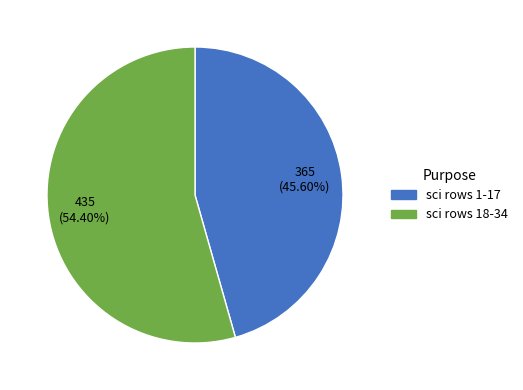

Is there a majority slice in this chart?

Yes